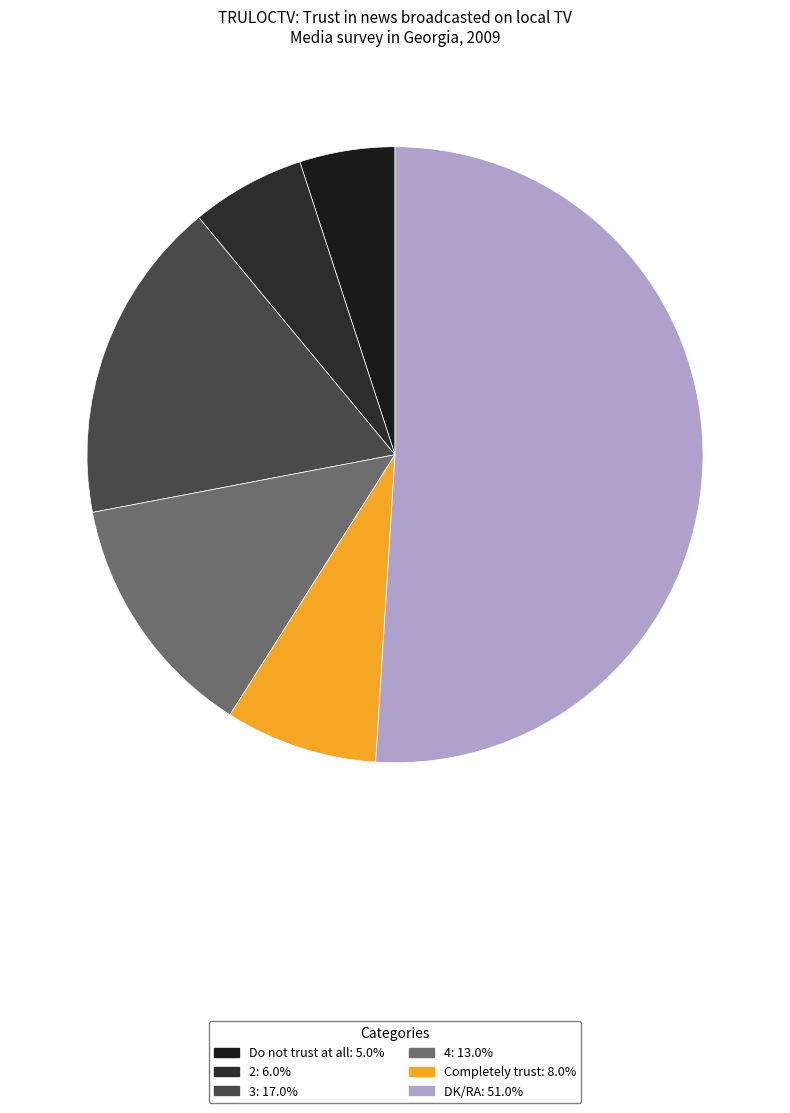

How many slices are in this pie chart?

6